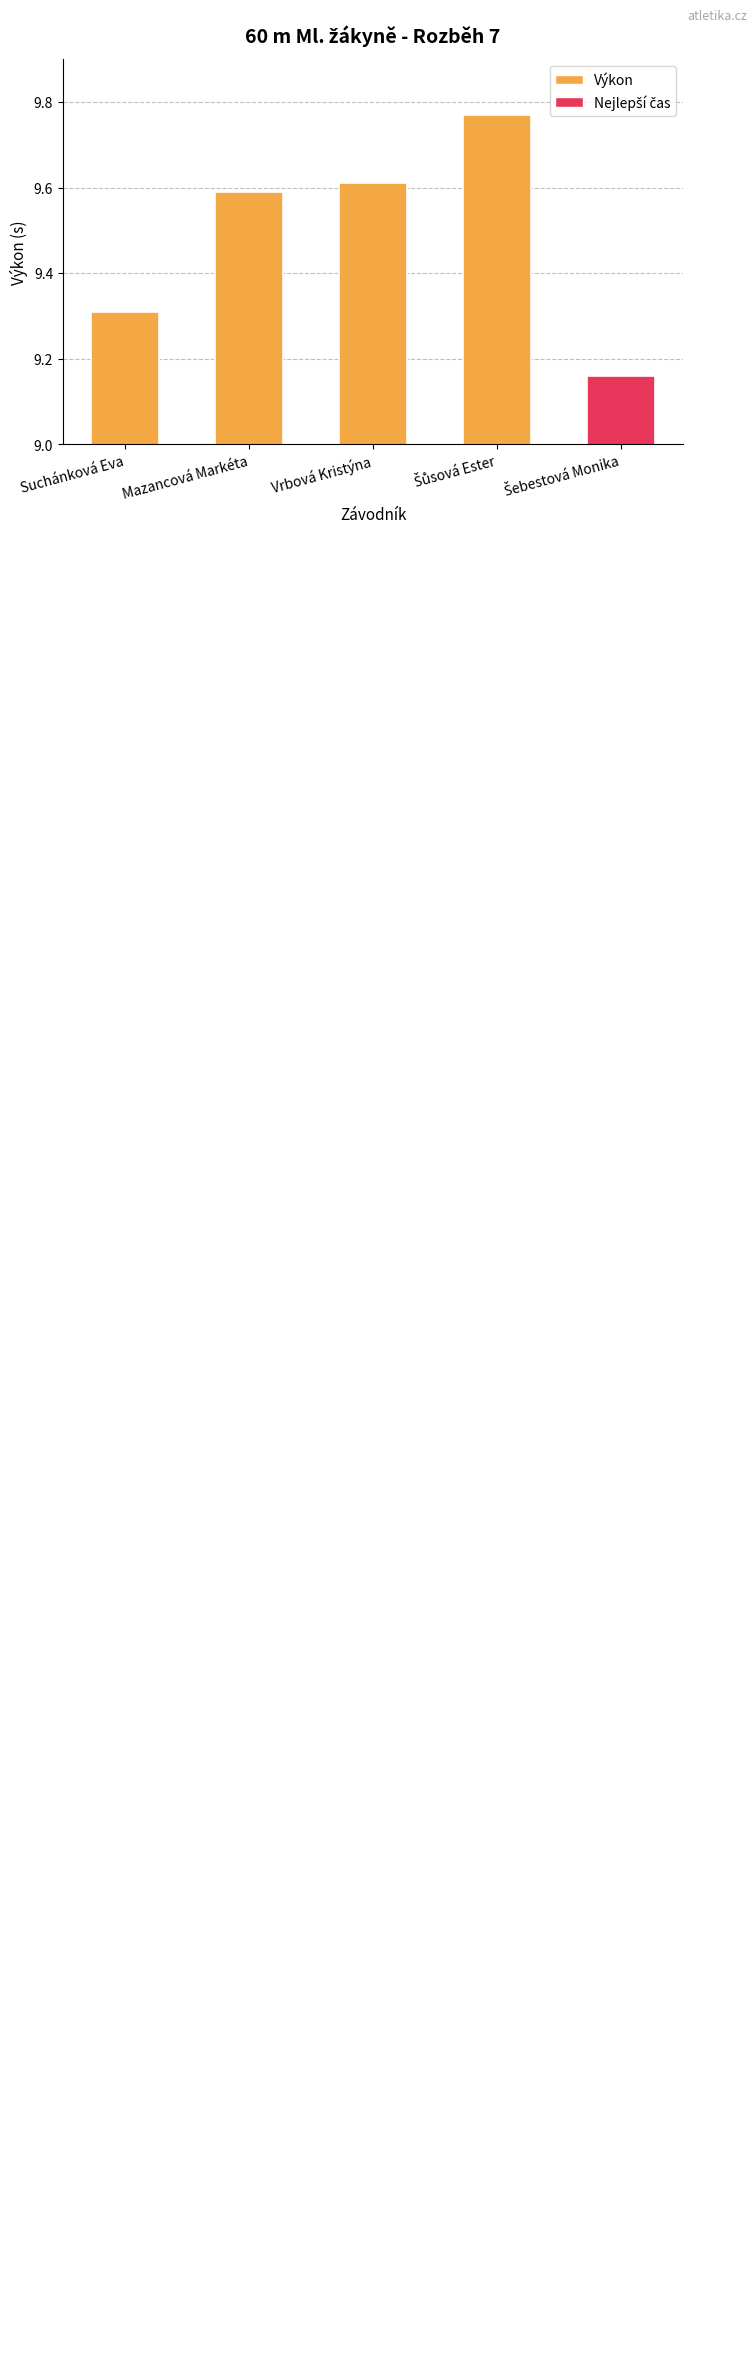

The chart shows a value of 3.1 at Suchánková Eva. True or false?

False